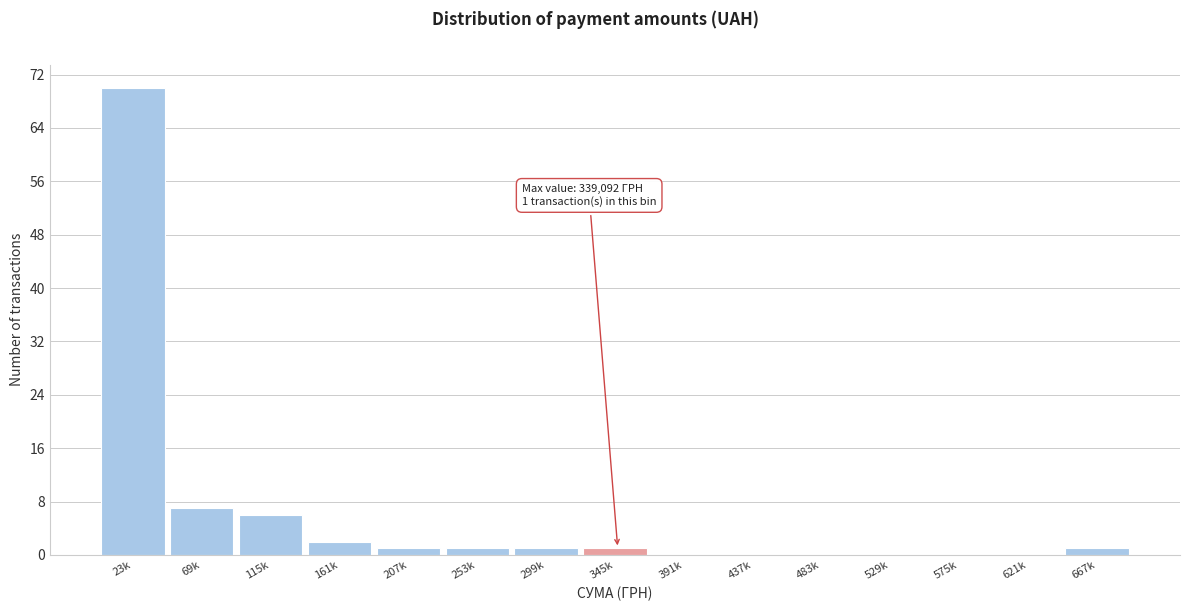

Reading right to left, extract all data points from this chart.

667k=1	621k=0	575k=0	529k=0	483k=0	437k=0	391k=0	345k=1	299k=1	253k=1	207k=1	161k=2	115k=6	69k=7	23k=70